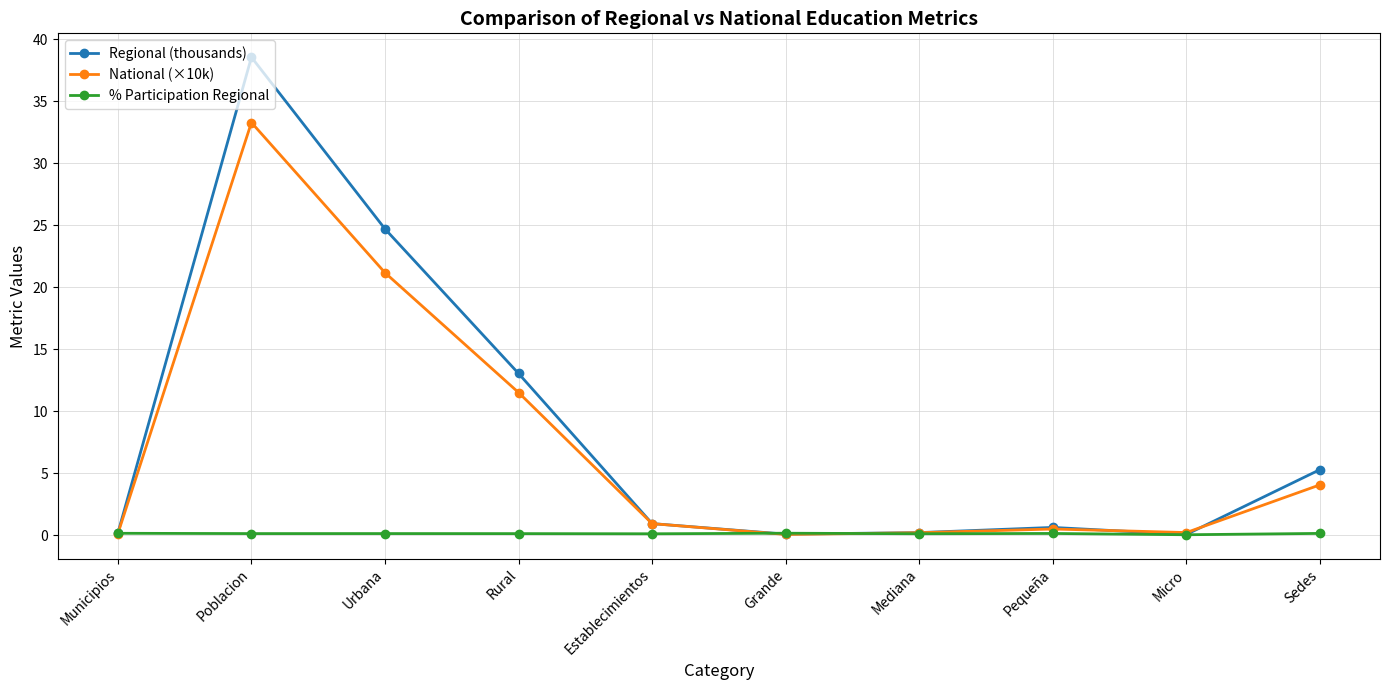

True or false: National (×10k) has a value of 0.5 at Pequeña.

True